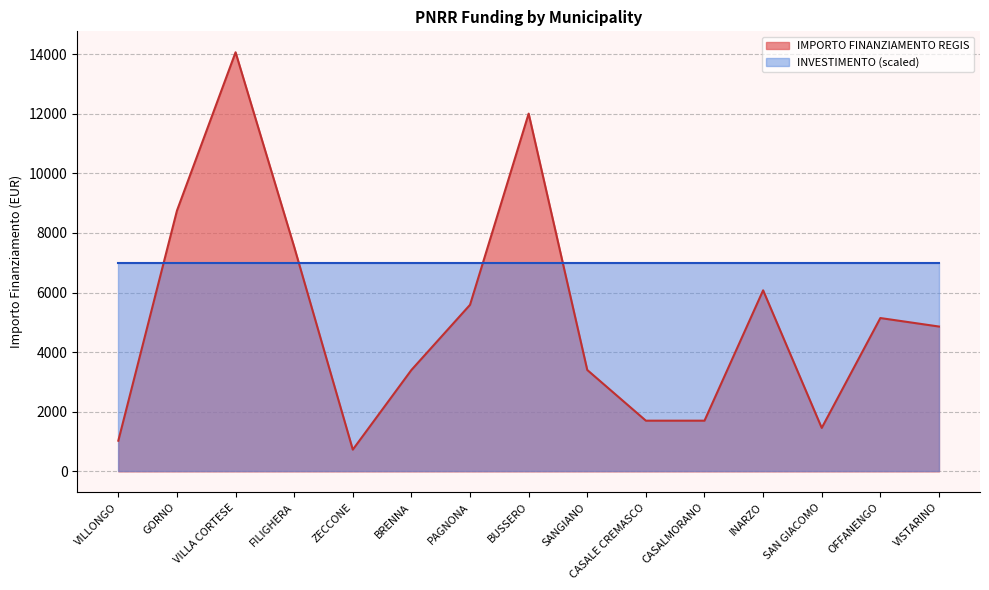

How many interior local valleys (lower than both neighbors) does the data have?

2